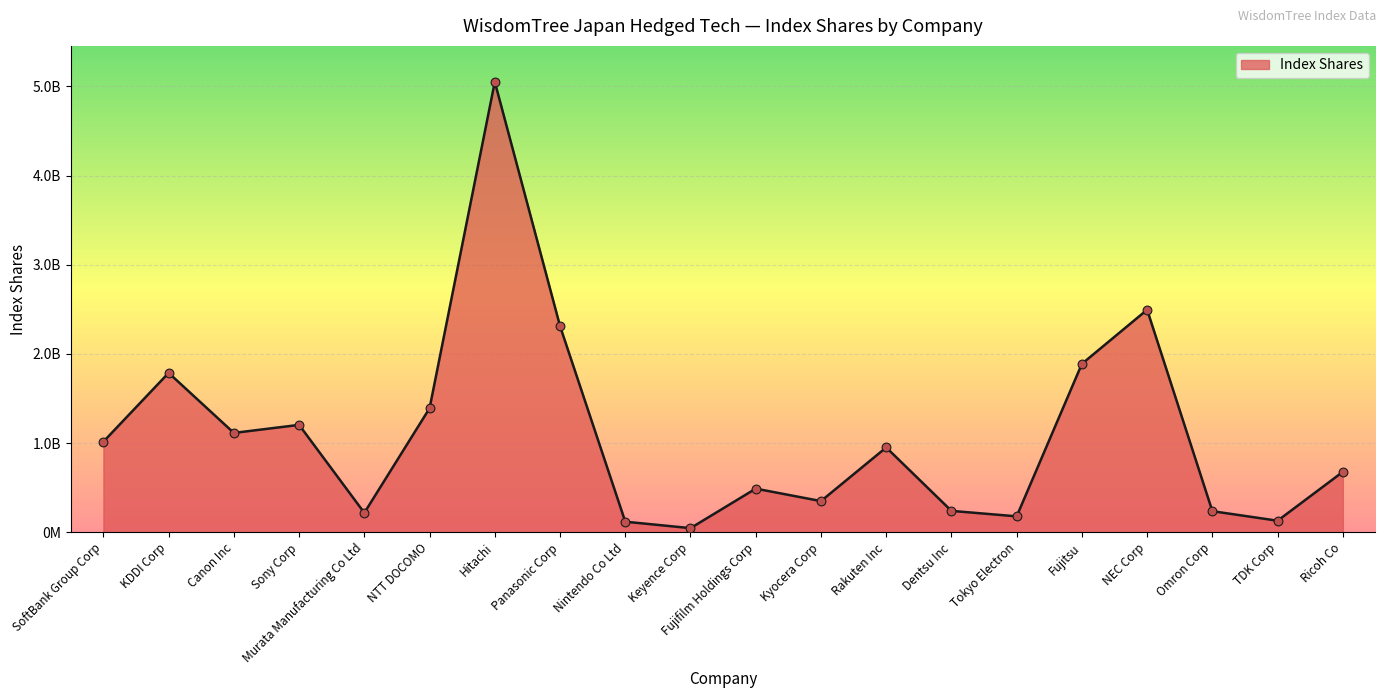

Which has a higher value, Omron Corp or Dentsu Inc?

Dentsu Inc